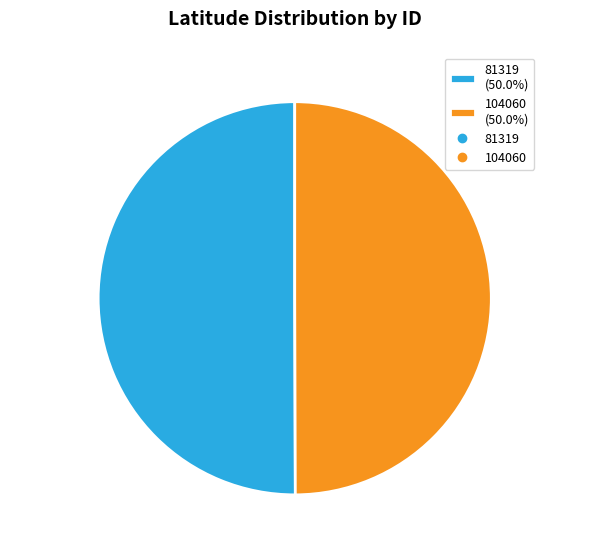

To the nearest percent, what percentage of the pie is 104060?

50%